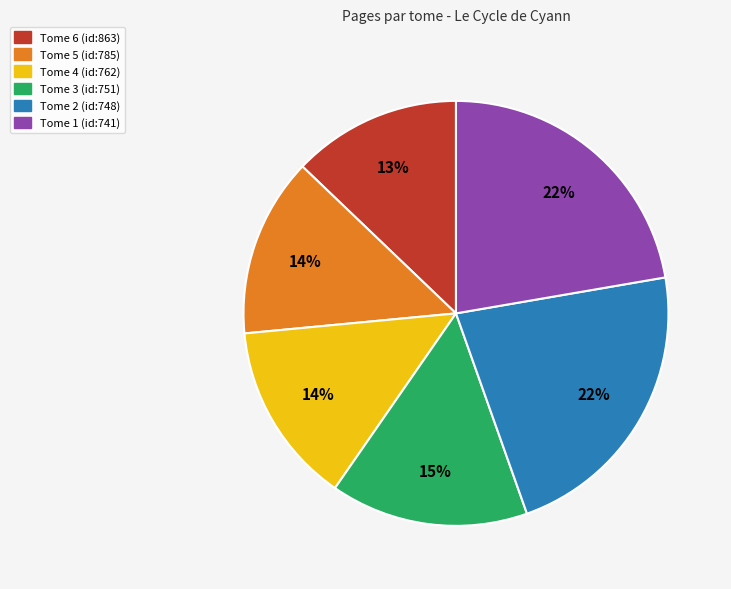

What is the ratio of the value at Tome 6 (id:863) to the value at Tome 5 (id:785)?

0.9